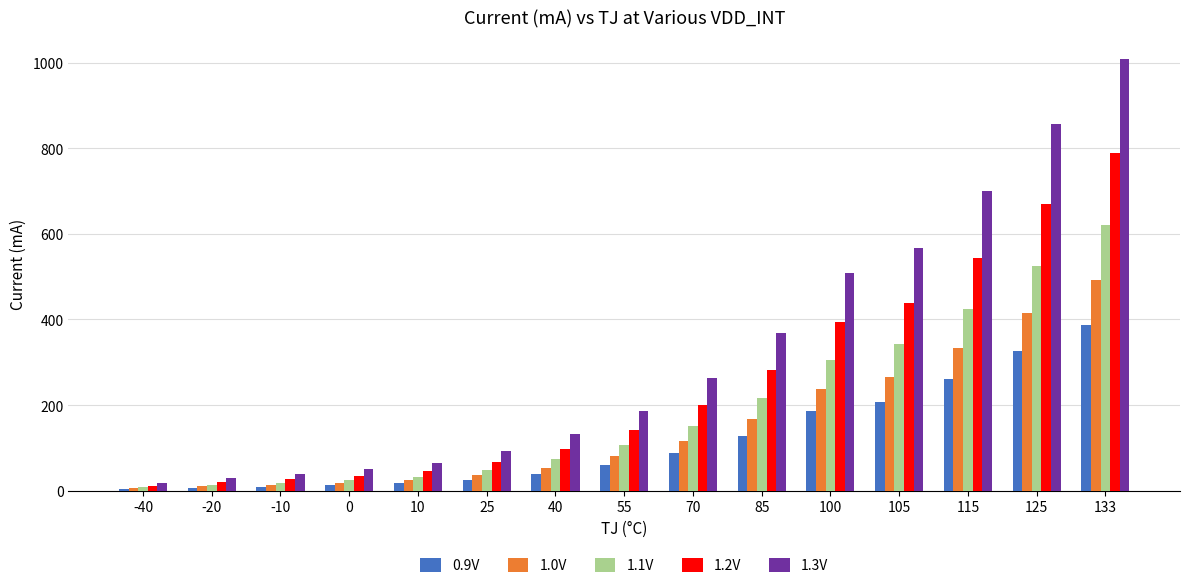

True or false: 1.2V has a value of 46 at 10.

True